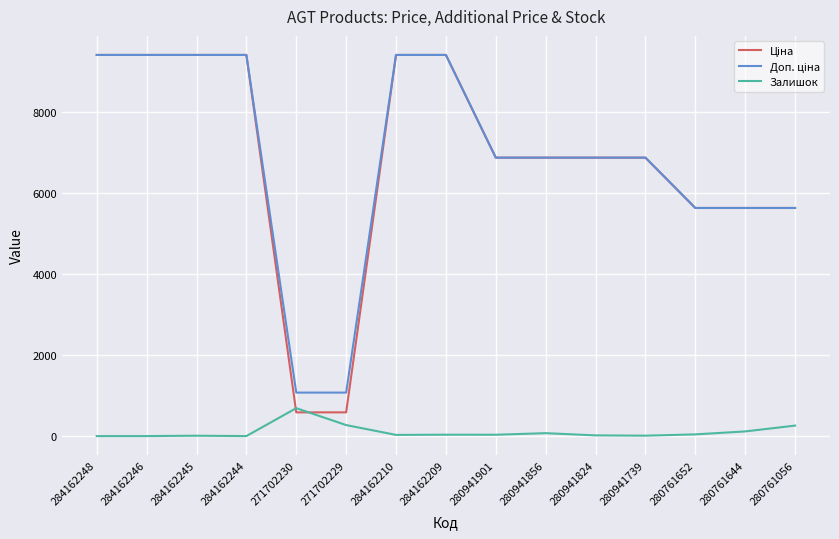

How many lines are shown in the chart?

3